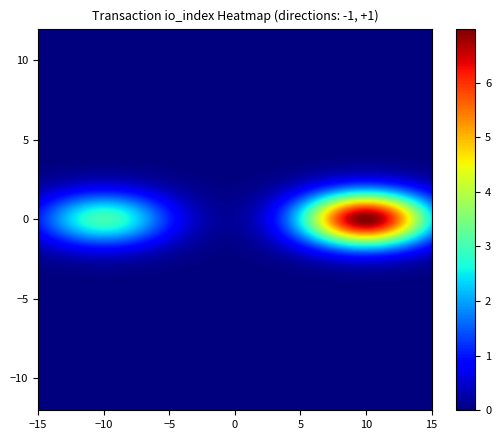

How many data points in 115d9780f9589121e083b4f88f31cedbfb69ed0 are less than 3?

1